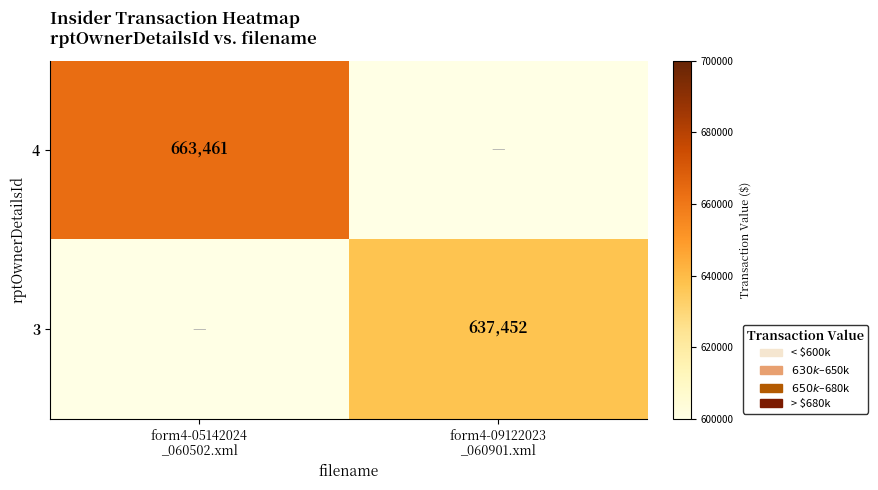

What is the total value across all series at form4-09122023
_060901.xml?

637452